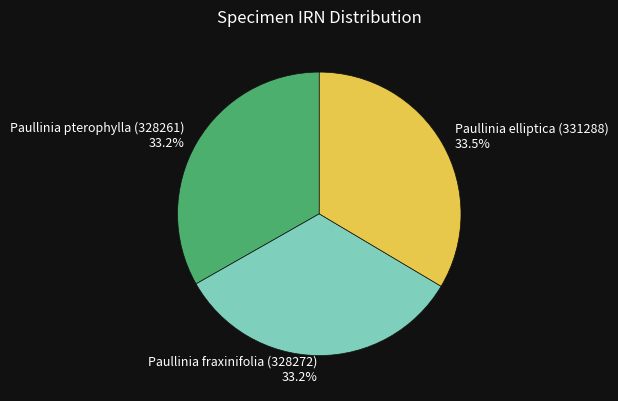

What is the ratio of the value at Paullinia fraxinifolia (328272) to the value at Paullinia pterophylla (328261)?

1.0